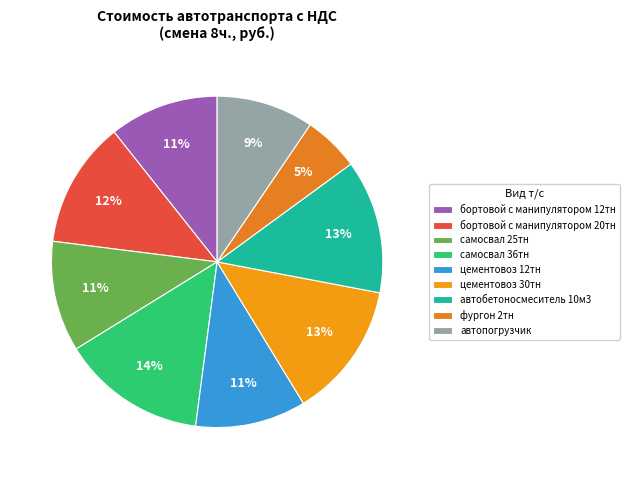

Which has a higher value, автопогрузчик or бортовой с манипулятором 12тн?

бортовой с манипулятором 12тн